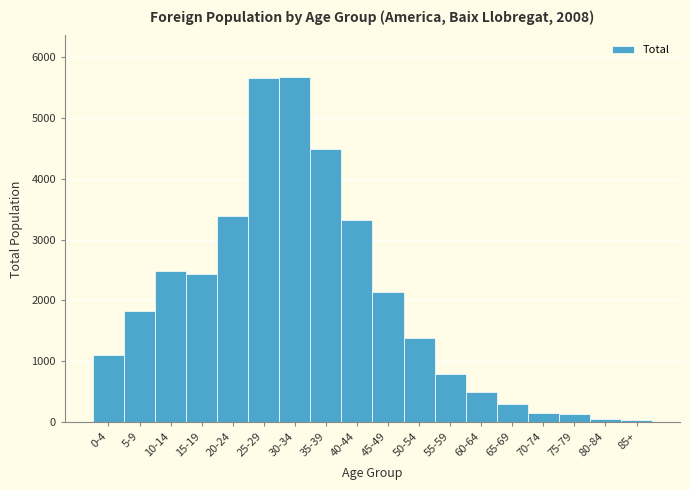

What is the label of the 12th bar from the right?

30-34